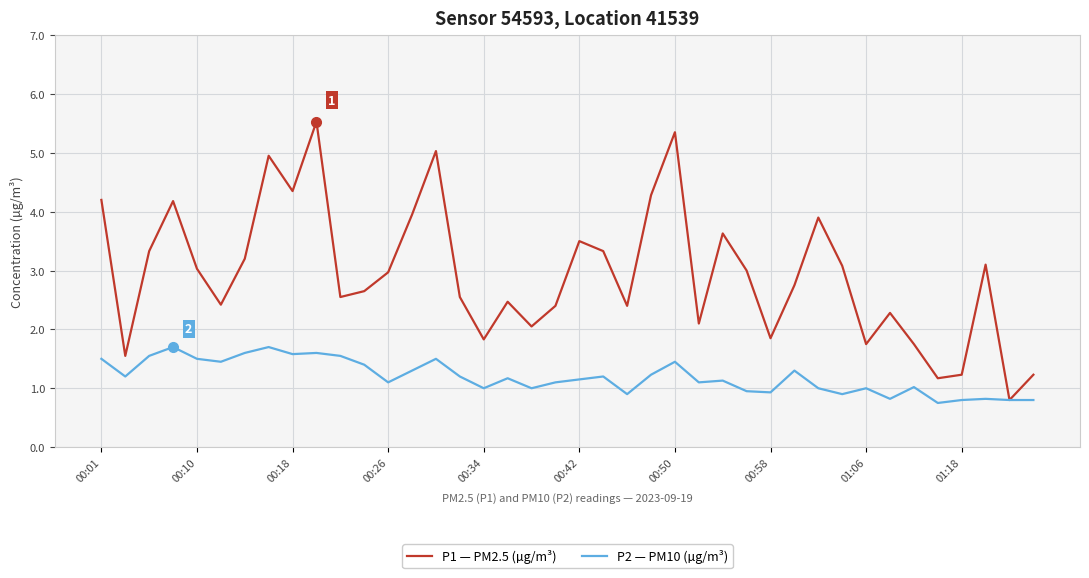

What is the maximum value for P1 — PM2.5 (µg/m³)?

5.5